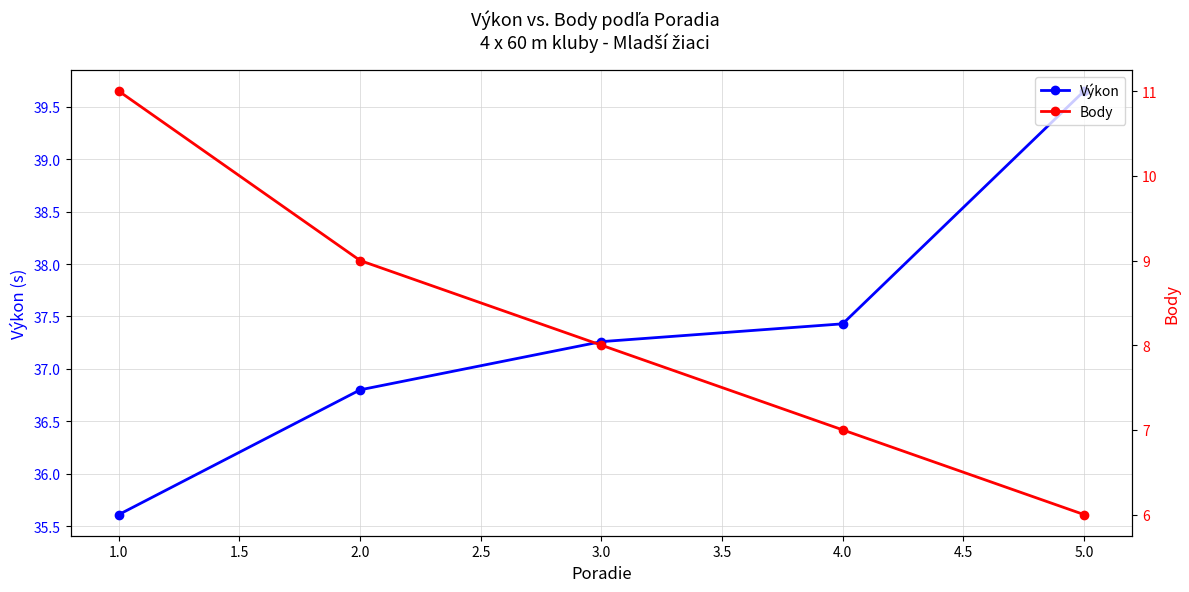

How many distinct data groups are displayed?

2